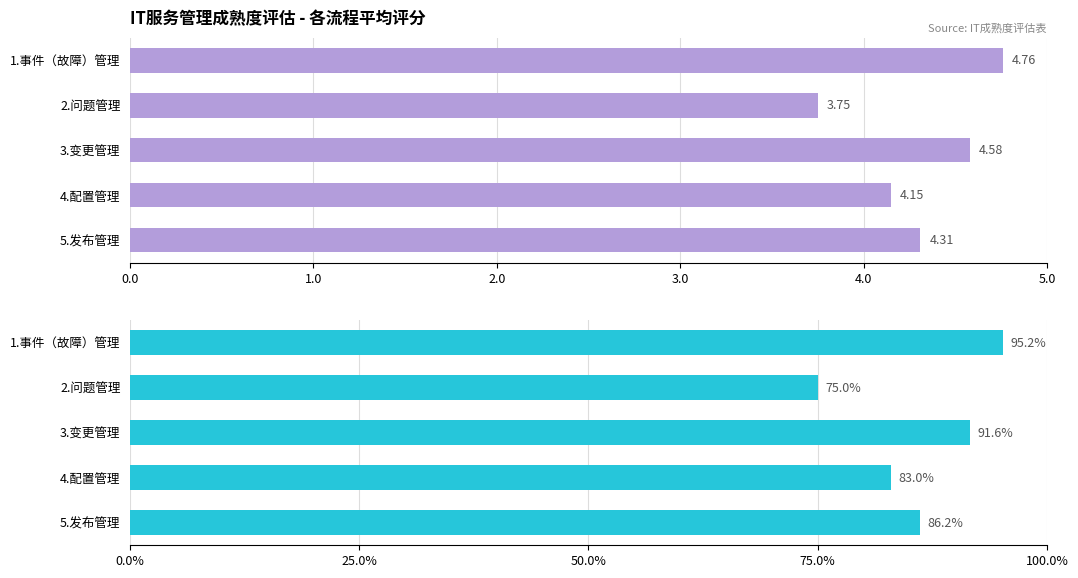

What is the minimum value for 占满分百分比（%）?

75.0